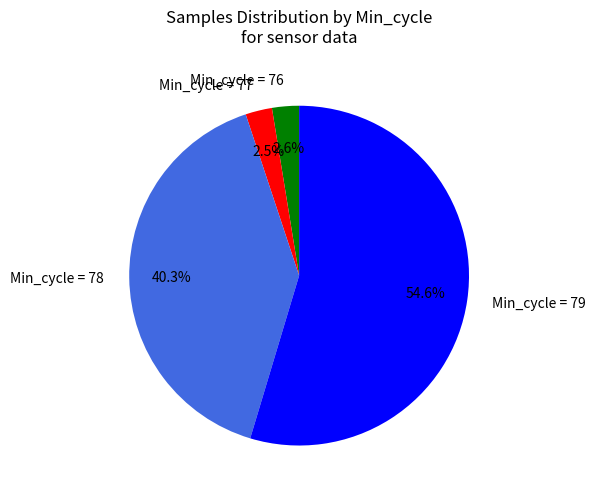

How many slices are in this pie chart?

4